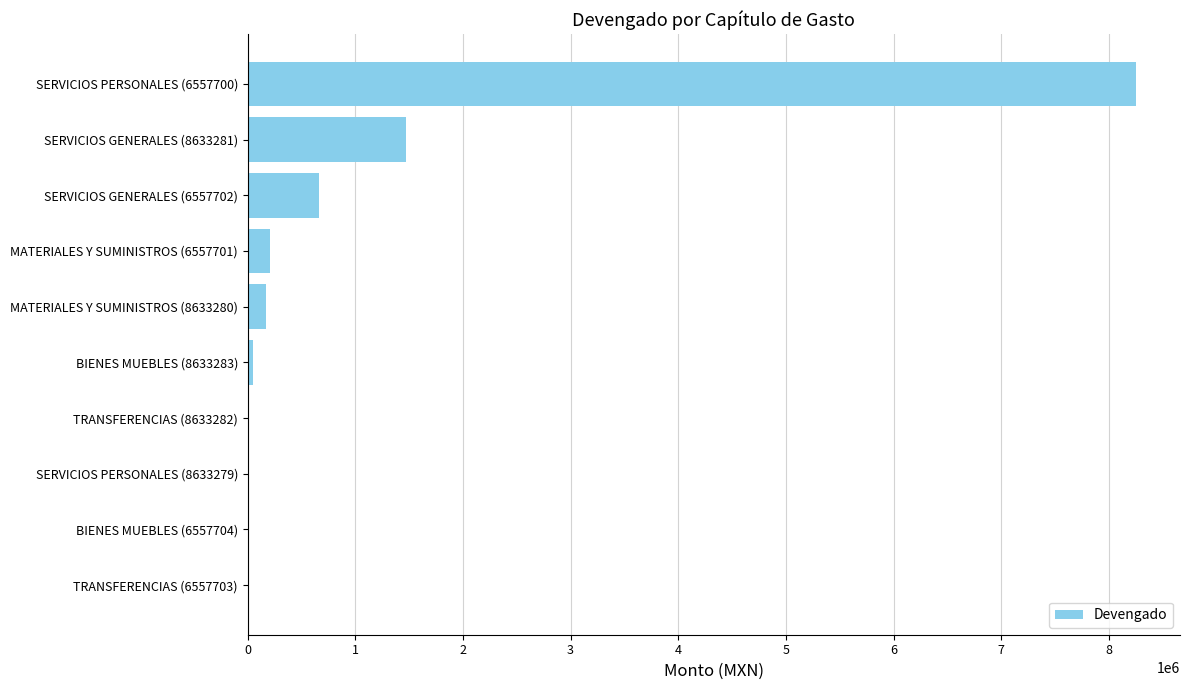

The chart shows a value of 0.0 at SERVICIOS PERSONALES (8633279). True or false?

True